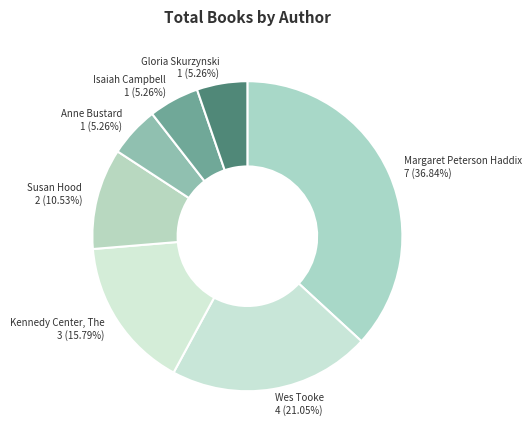

How many slices are in this pie chart?

7